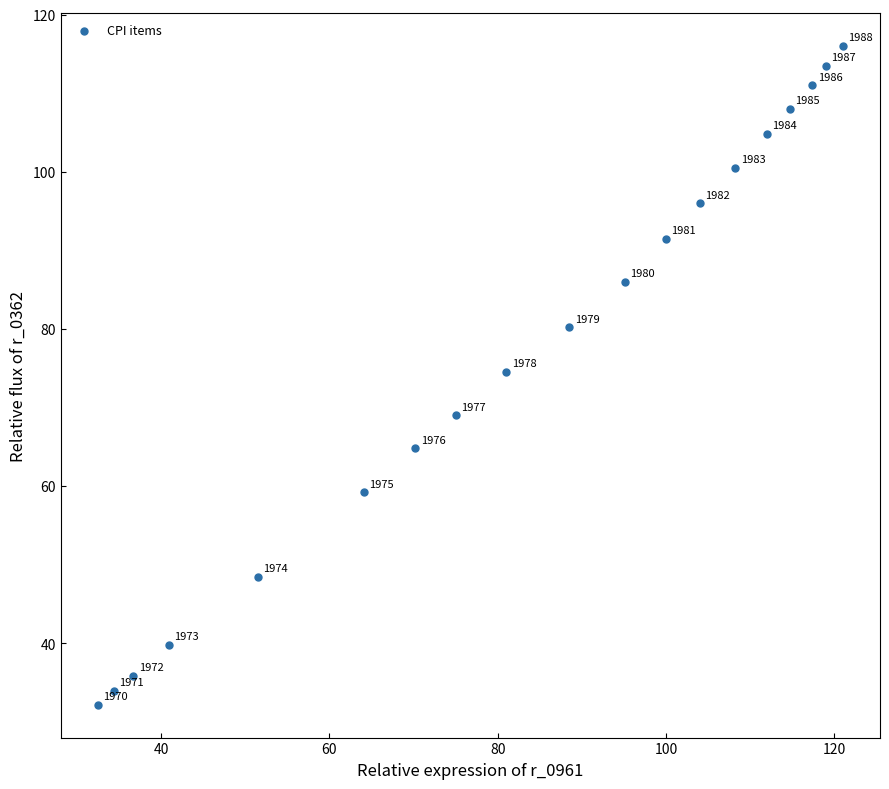

What Y value in the scatter plot is closest to 74?

74.5